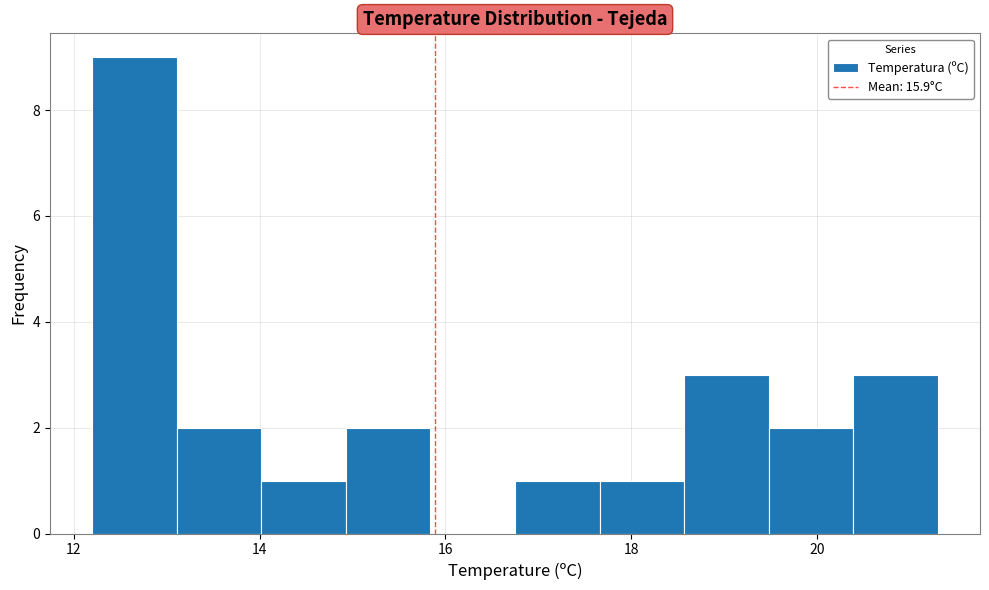

Reading left to right, transcribe this chart: for each bar, give the range it covers on the x-axis and its height. Neither the bar edges nor the heights are printed on the chart, so give them approximately, as read against the axes.

12.2 to 13.2: 9
13.2 to 14.0: 2
14.0 to 15.0: 1
15.0 to 15.8: 2
15.8 to 16.8: 0
16.8 to 17.6: 1
17.6 to 18.6: 1
18.6 to 19.4: 3
19.4 to 20.4: 2
20.4 to 21.4: 3